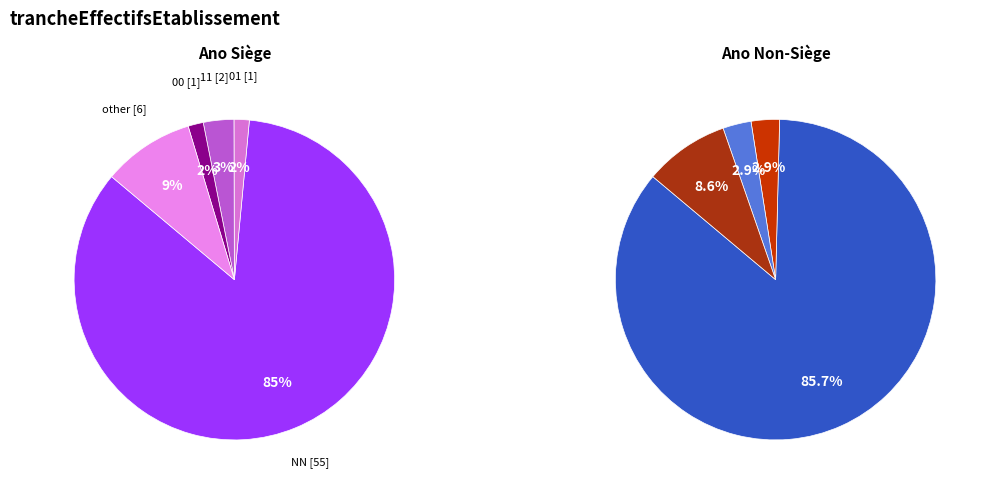

Which slice is the largest?

NN